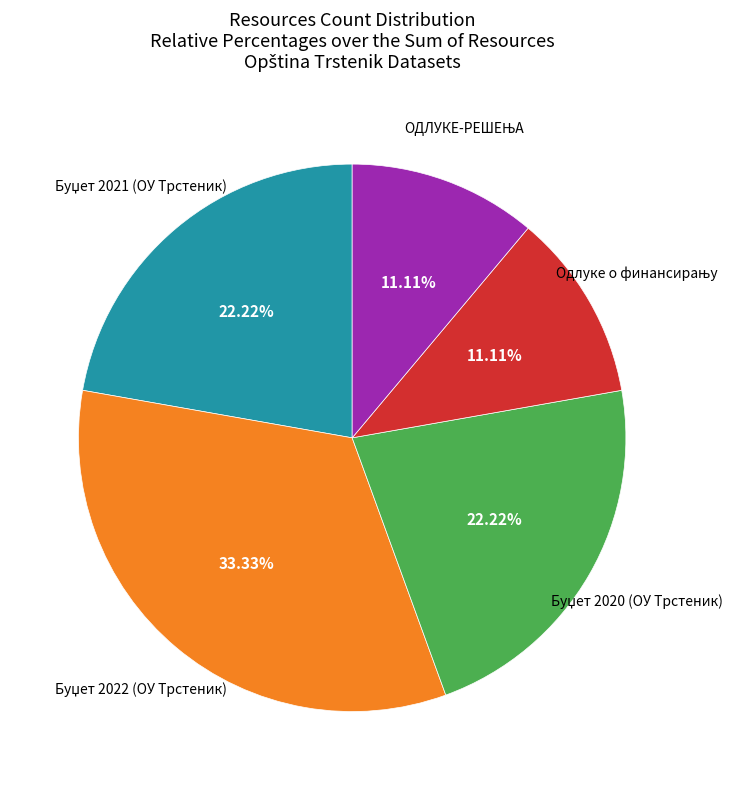

Is there a majority slice in this chart?

No